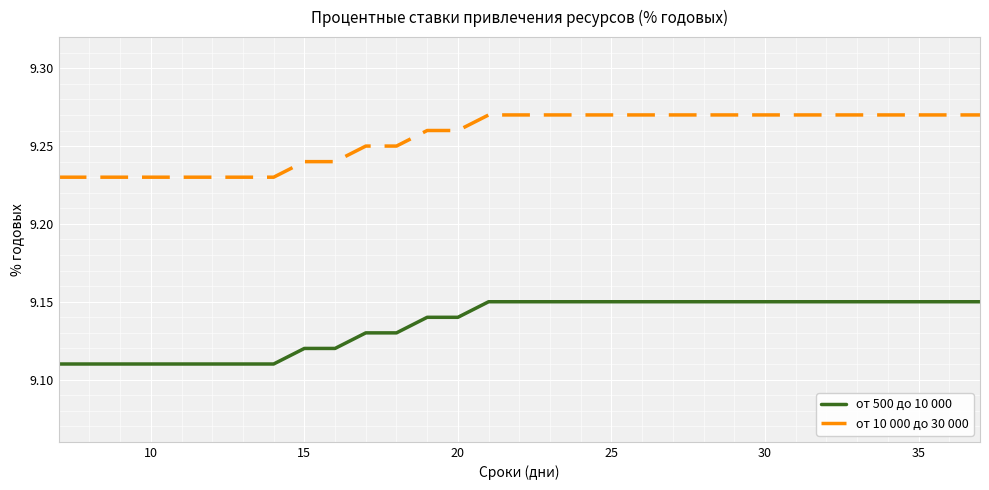

At how many categories does at least one series exceed 9?

31